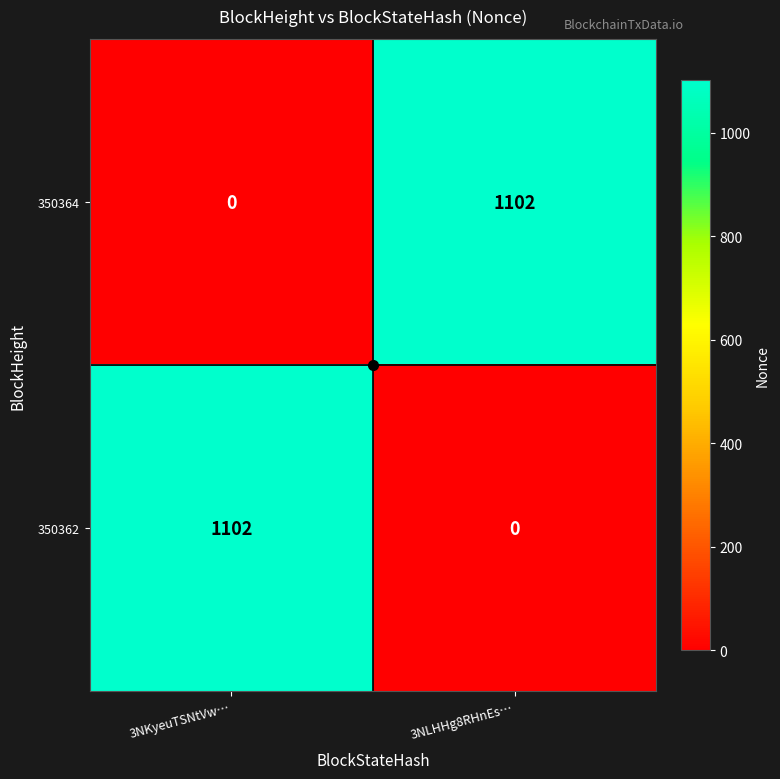

What is the greatest value displayed?

1102